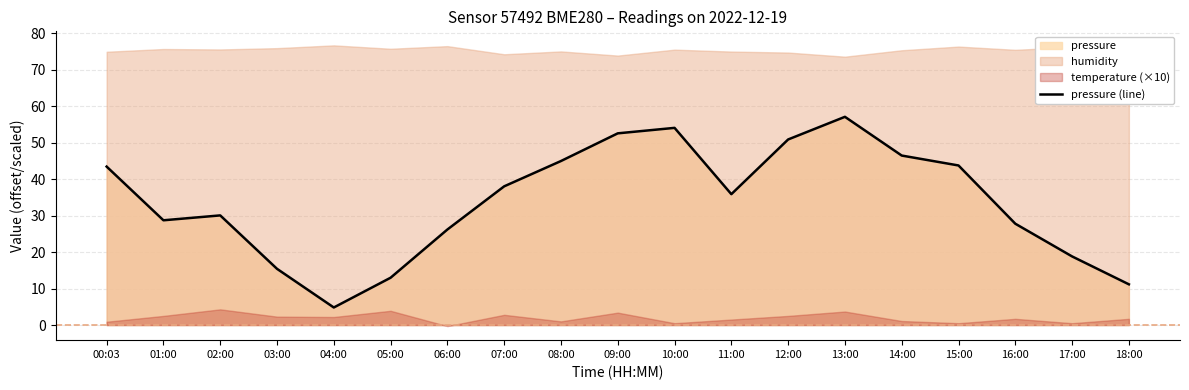

The chart shows a value of 50.9 at 12:00. True or false?

True